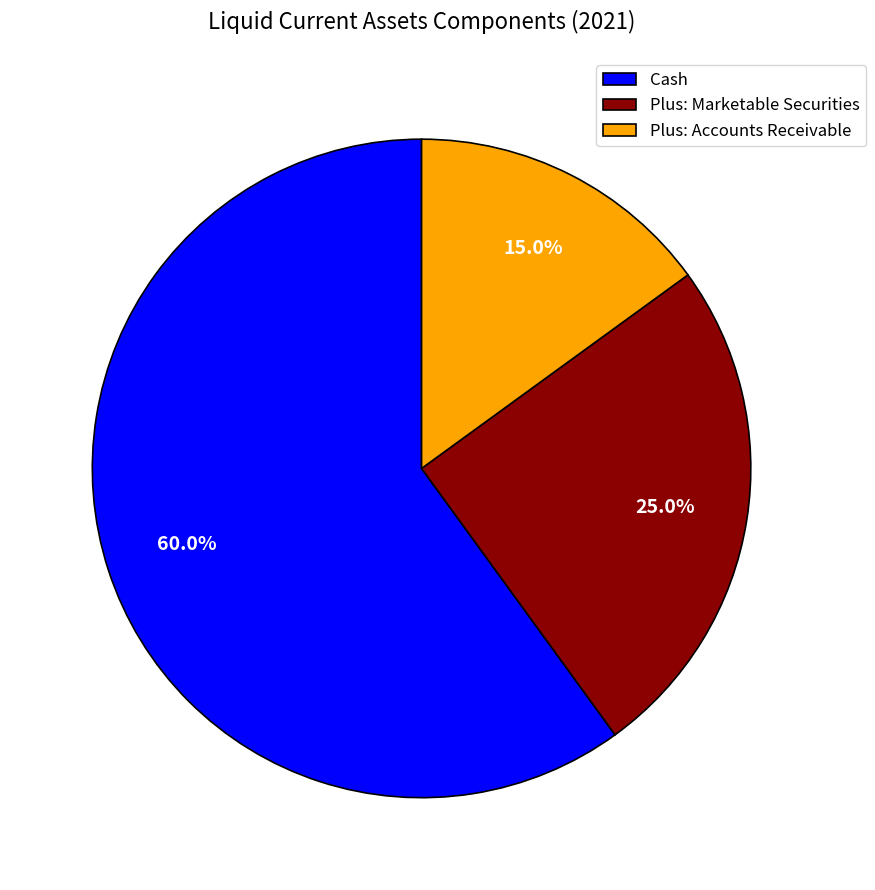

Rank the categories by value from highest to lowest.

Cash, Plus: Marketable Securities, Plus: Accounts Receivable